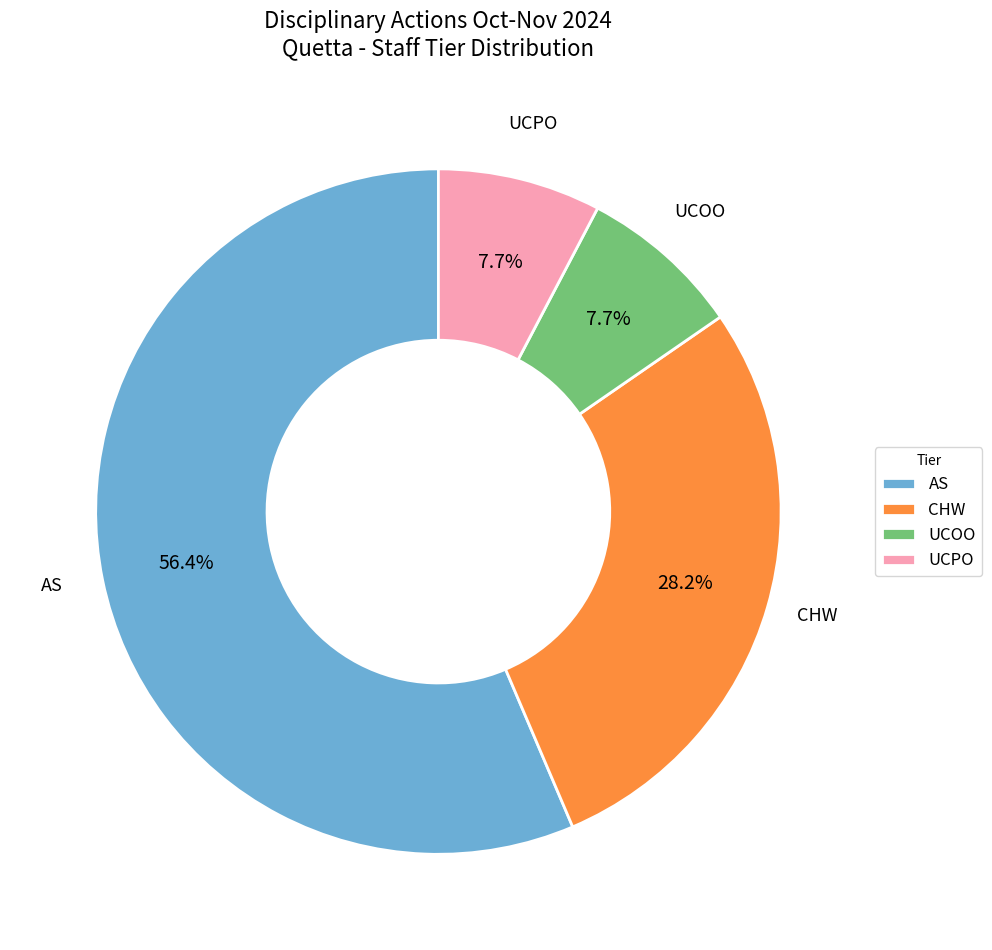

Which category has the biggest portion of the pie?

AS